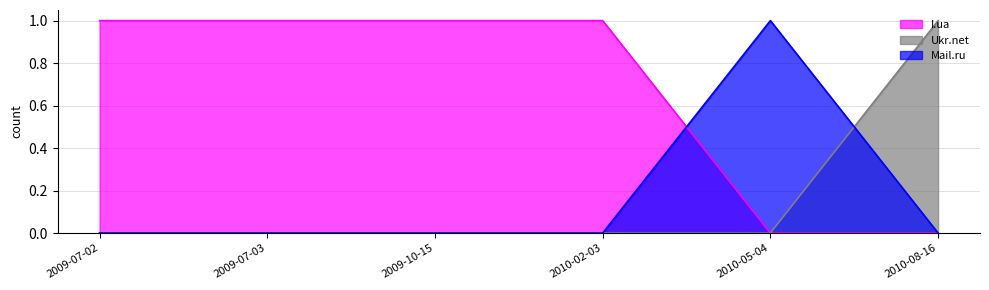

Where is Ukr.net nearest to the value 0?

2009-07-02